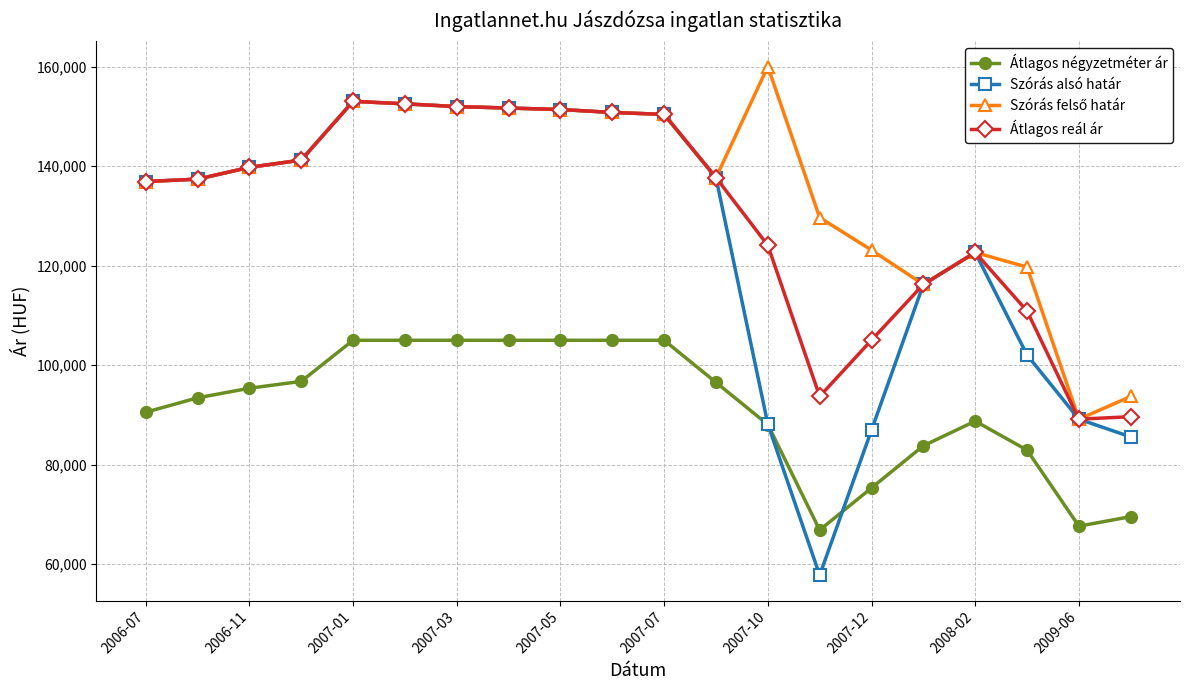

How many series are shown in this chart?

4